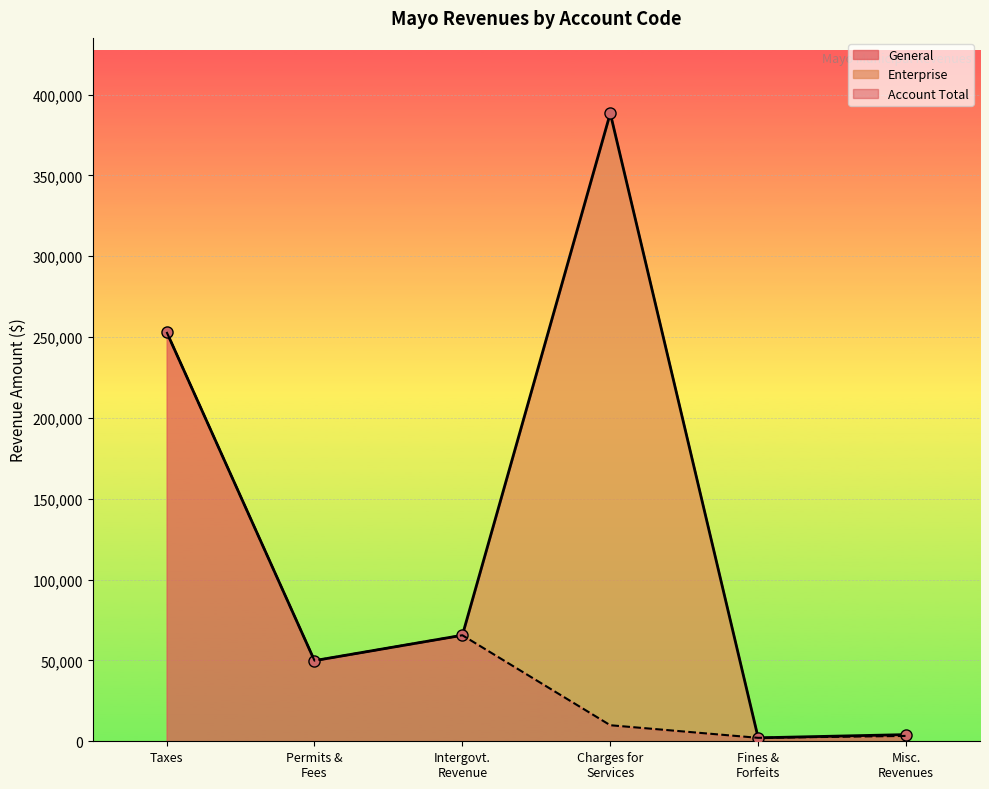

Rank the series at Fines & Forfeits from lowest to highest value.

General, Account Total